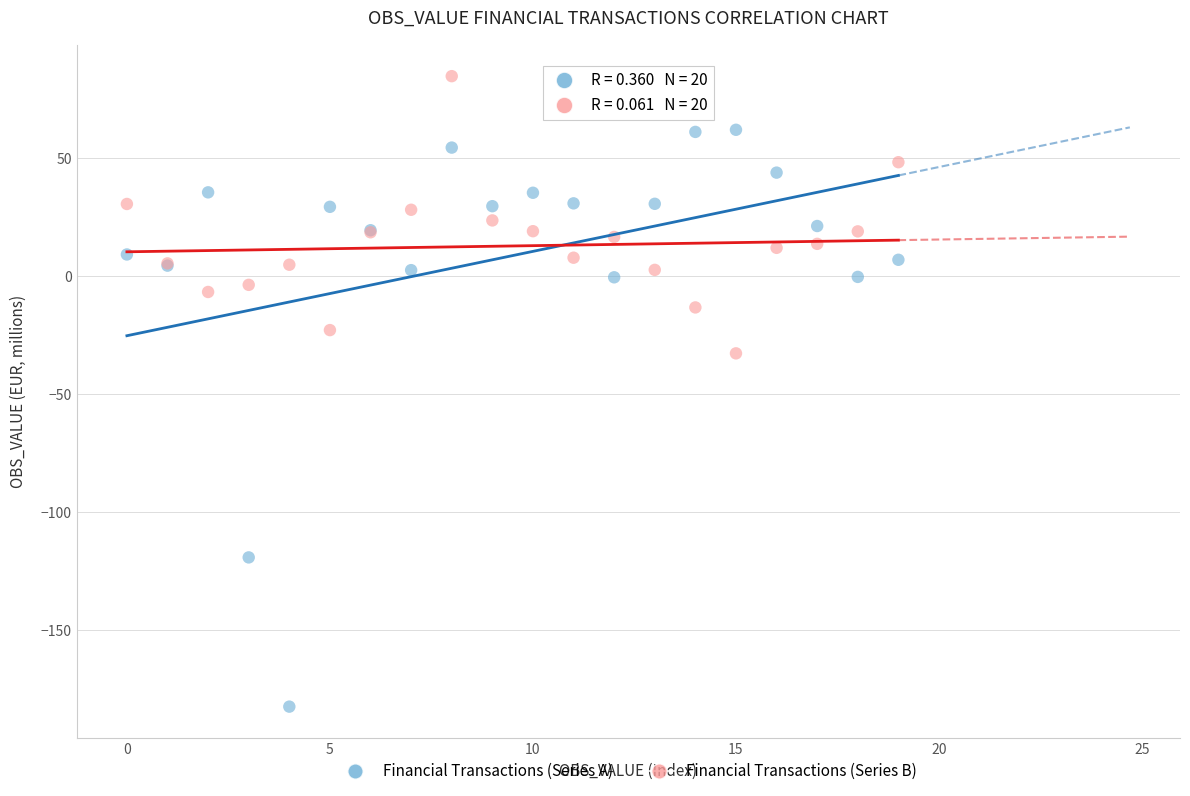

Which series contains the highest Y value?

Financial Transactions (Series B)